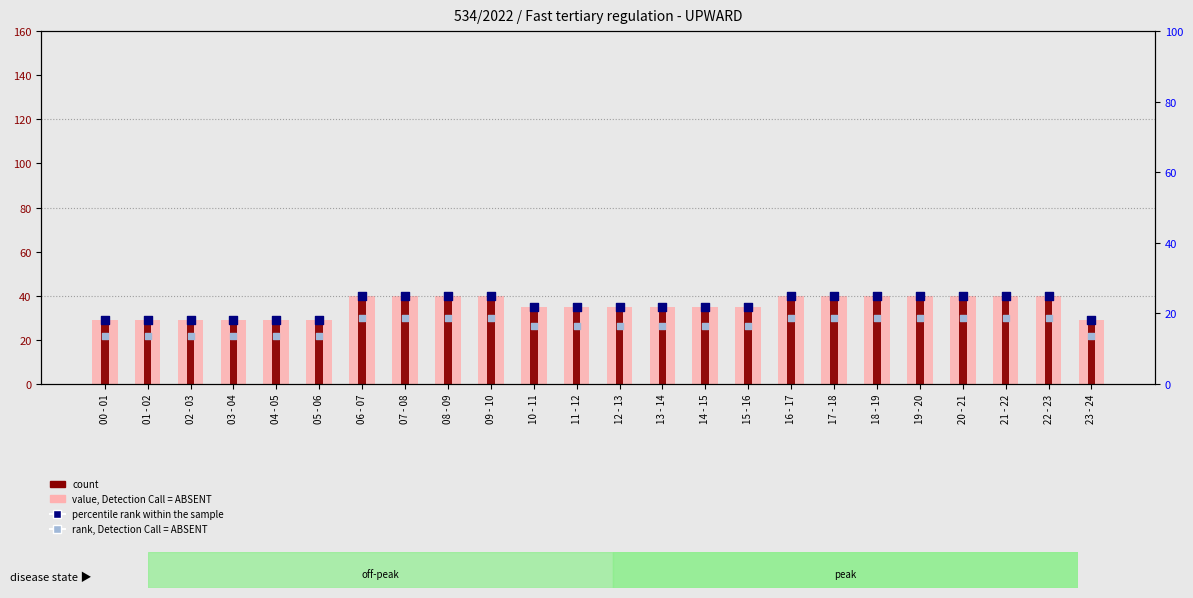

What are all the series names shown in the legend?

value, Detection Call = ABSENT, count, percentile rank within the sample, rank, Detection Call = ABSENT